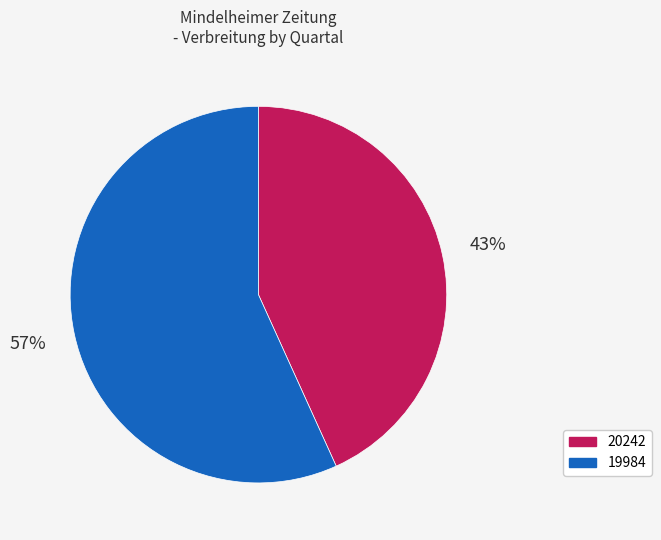

How many segments does this pie chart have?

2